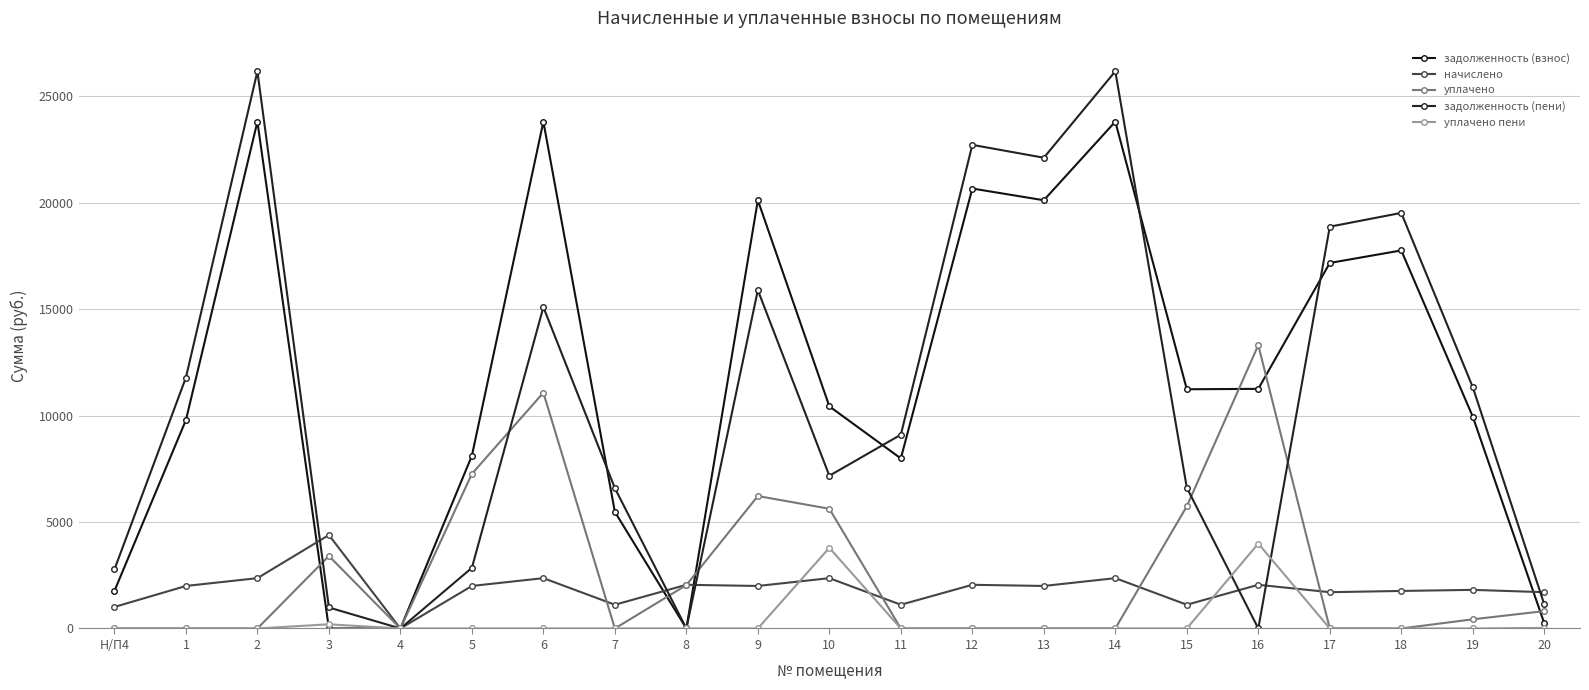

What is the total value across all series at Н/П4?

5544.6